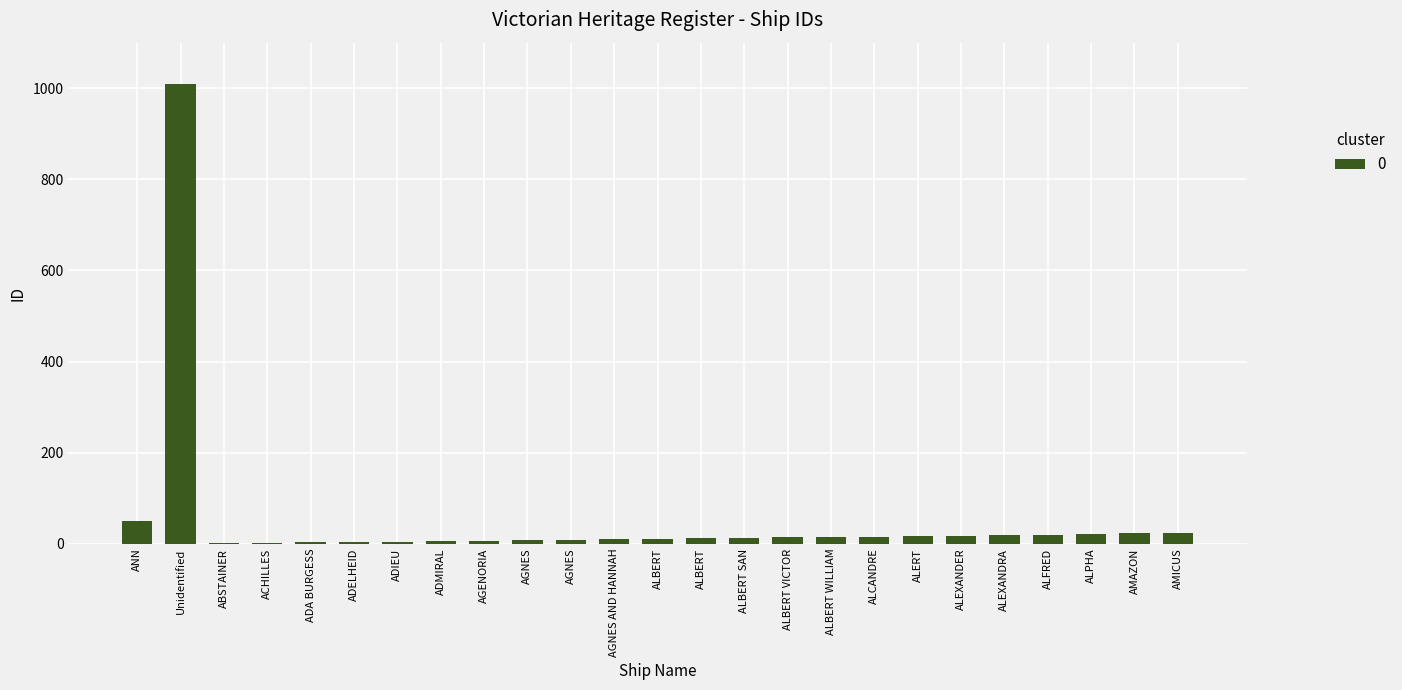

List the labels in order of value, largest first.

Unidentified, ANN, AMICUS, AMAZON, ALPHA, ALFRED, ALEXANDRA, ALEXANDER, ALERT, ALCANDRE, ALBERT WILLIAM, ALBERT VICTOR, ALBERT SAN, ALBERT, ALBERT, AGNES AND HANNAH, AGNES, AGNES, AGENORIA, ADMIRAL, ADIEU, ADELHEID, ADA BURGESS, ACHILLES, ABSTAINER